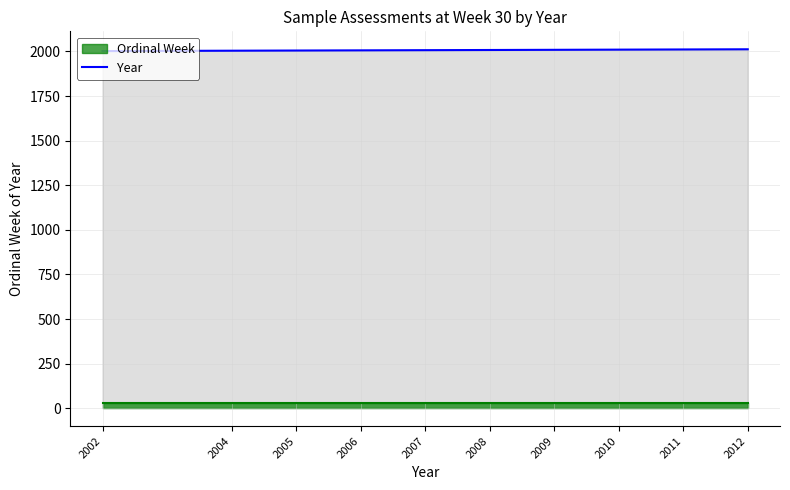

What is the sum of all values?

20074